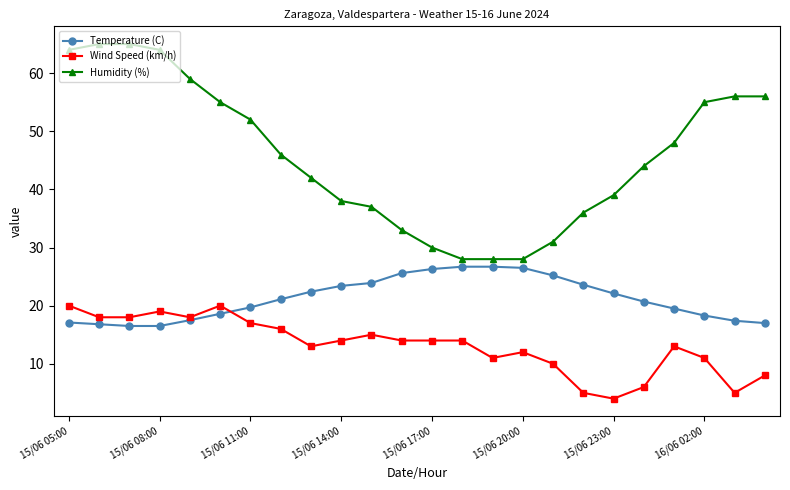

Count the number of data series in this chart.

3